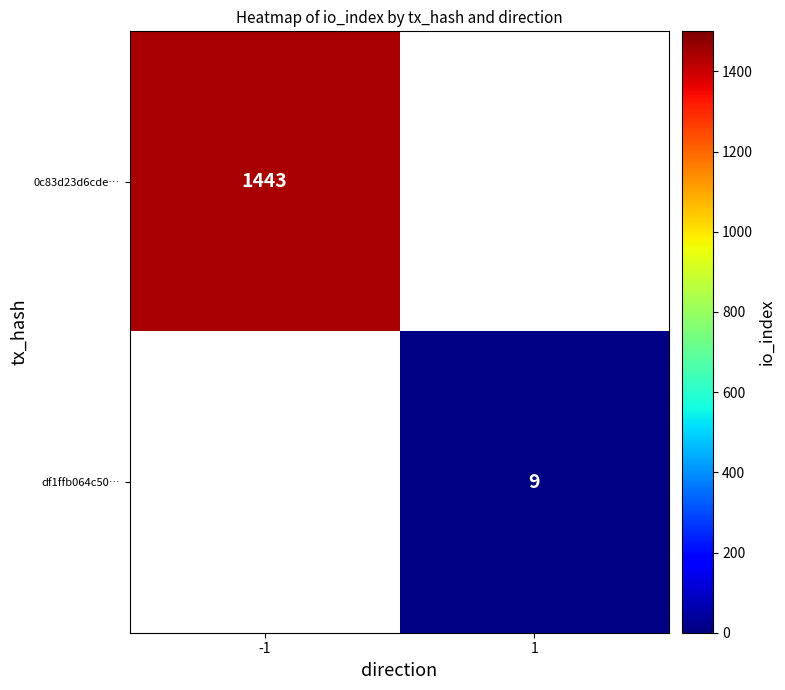

True or false: df1ffb064c50… has a value of 9 at 1.

True